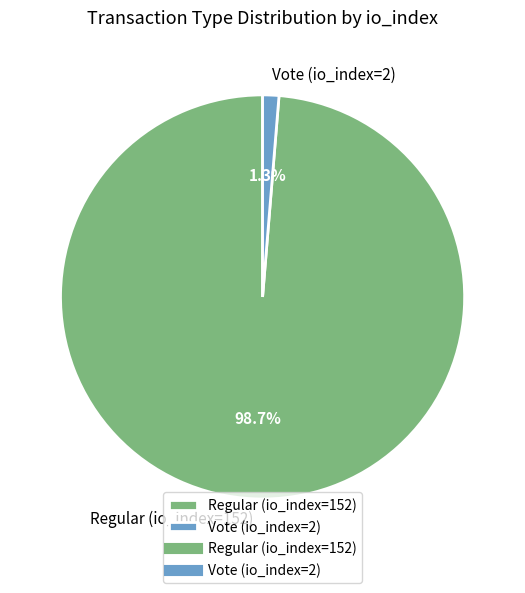

Count the number of slices in the pie.

2